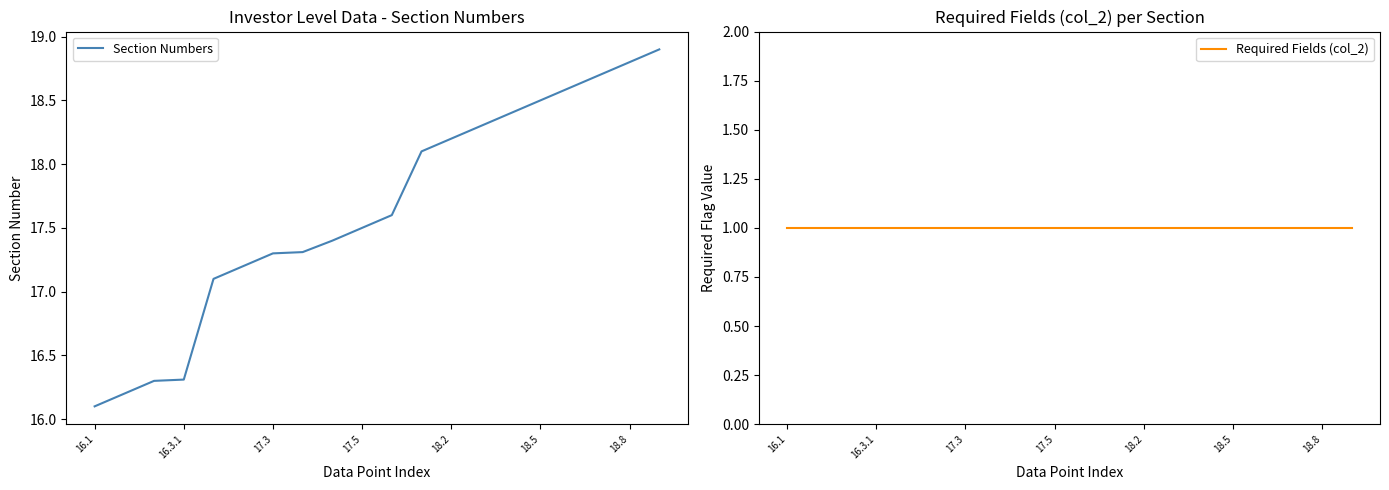

The value of Required Fields (col_2) at 11 is 1.0. True or false?

True